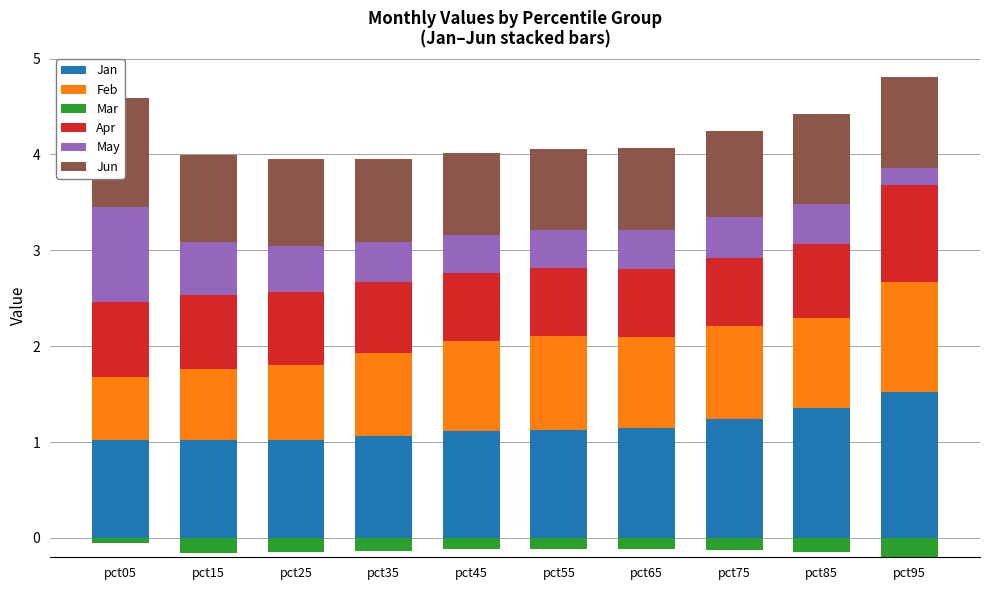

What is the average value of the Feb series?

0.9